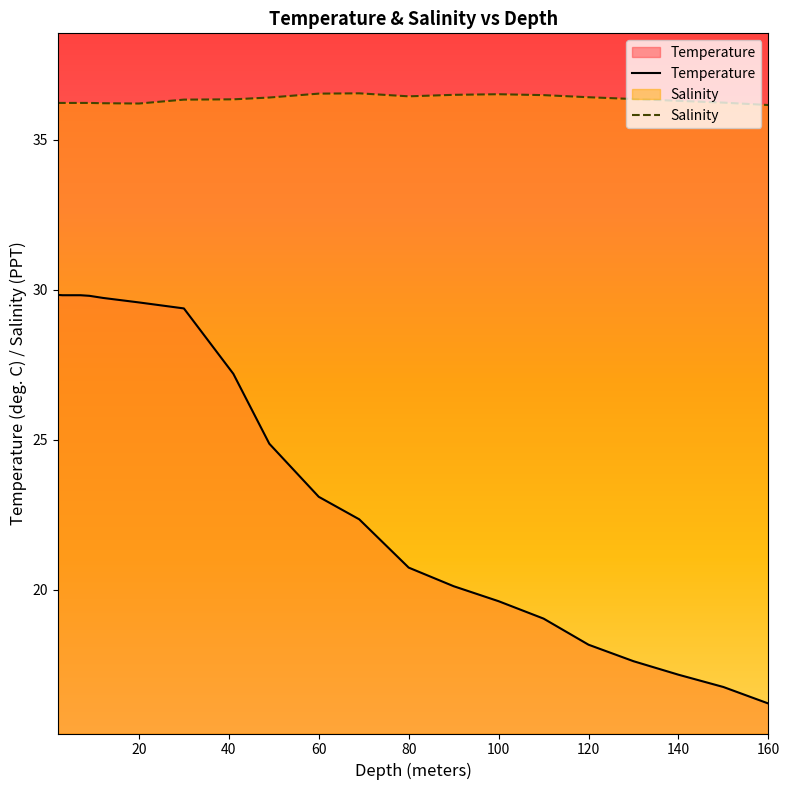

Rank the series at 140 from lowest to highest value.

Temperature, Salinity